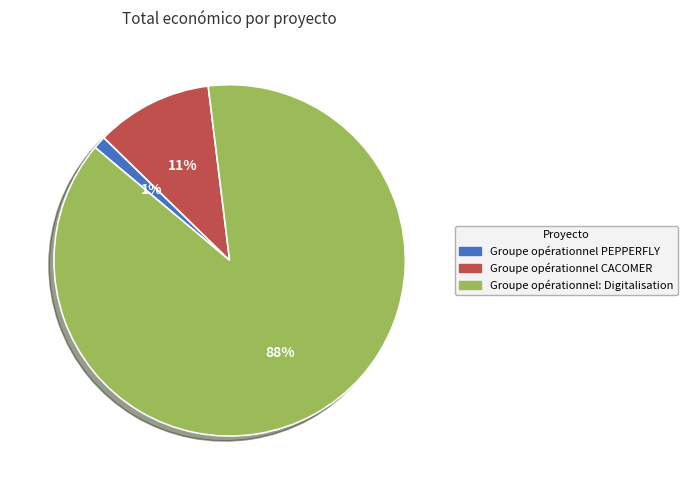

Is the sum of Groupe opérationnel PEPPERFLY and Groupe opérationnel CACOMER greater than half?

No